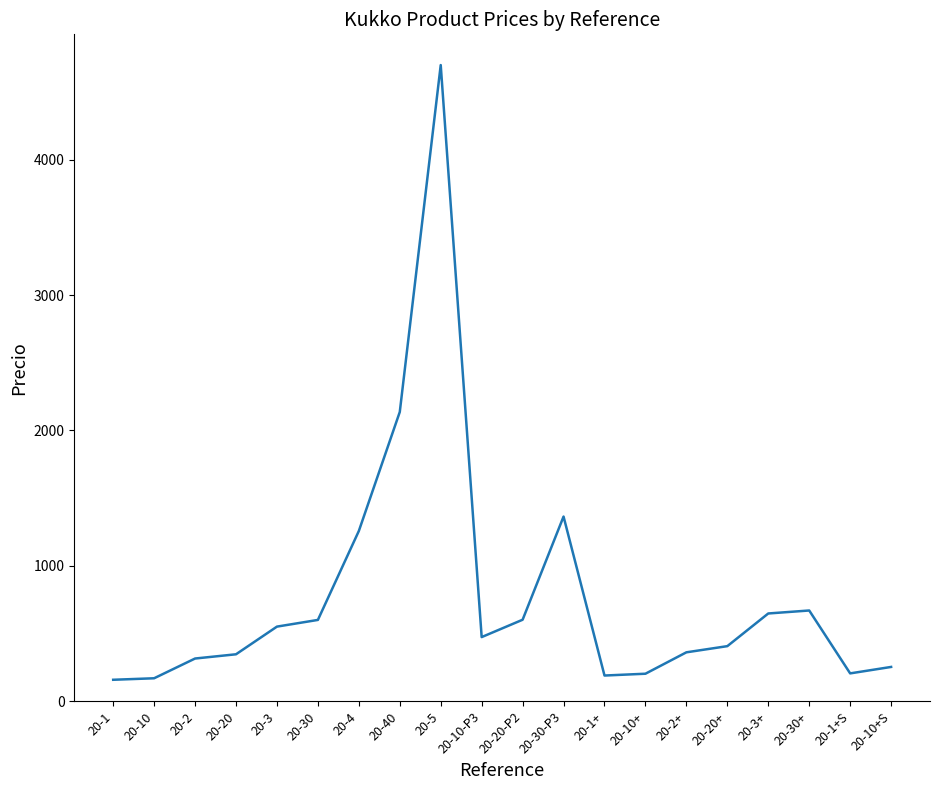

Between 20-10+ and 20-20+, which is larger?

20-20+